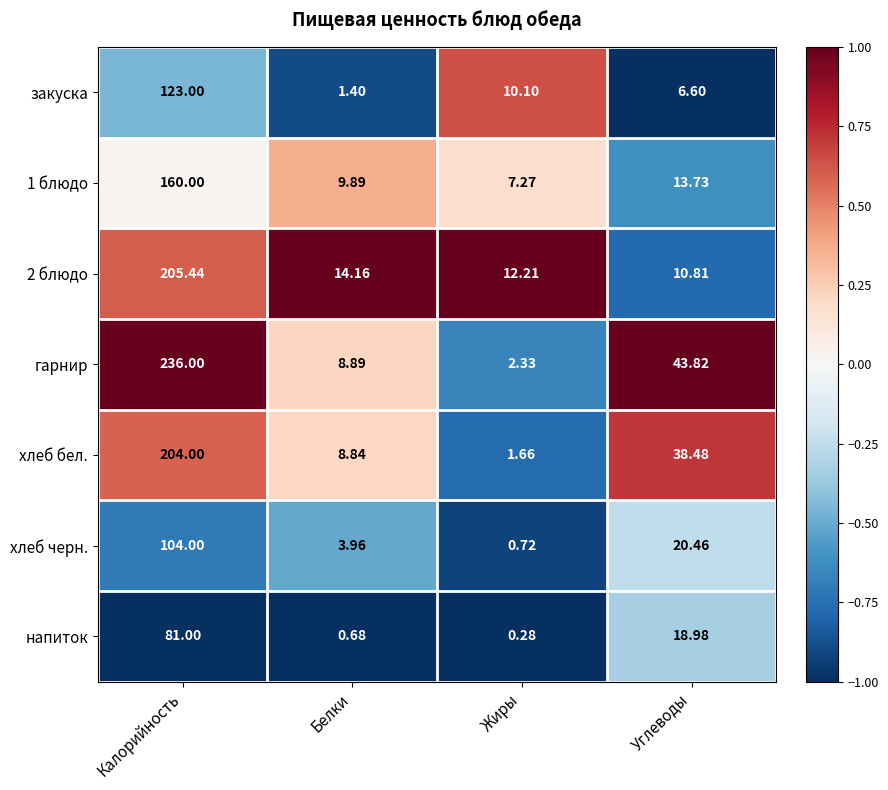

At which label does гарнир reach its minimum?

Жиры